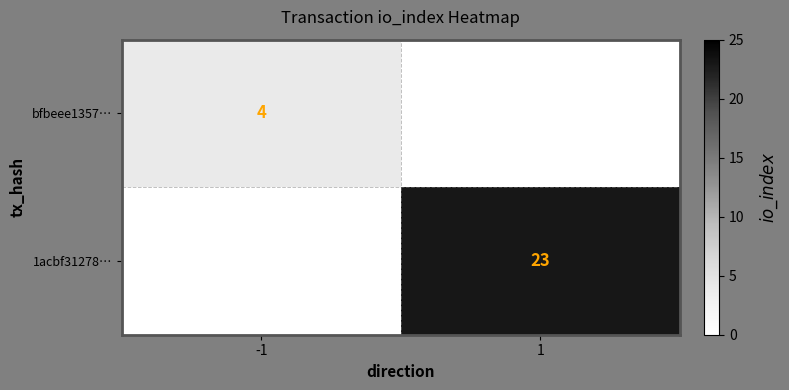

The bfbeee1357… series shows 5 at -1. True or false?

False